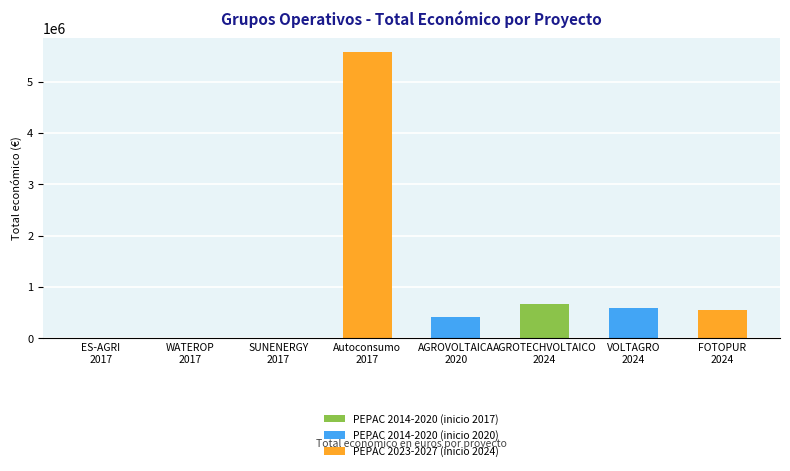

True or false: the data shows 5574402 at Autoconsumo
2017.

True